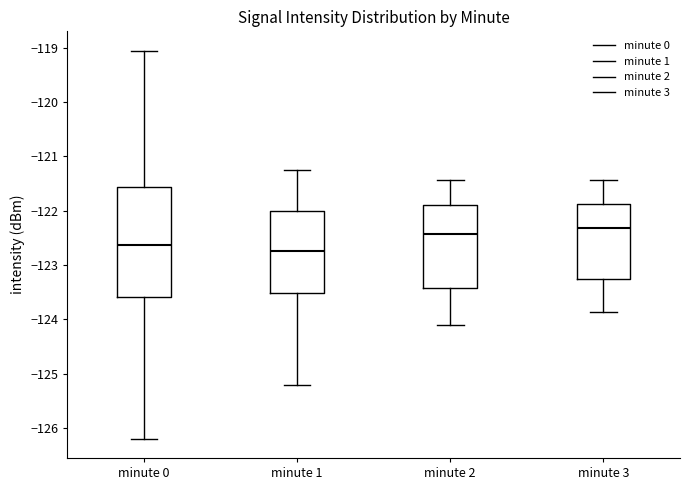

Where does the median line of the box for minute 0 sit on the y-axis? The values are not printed on the chart, so give them approximately, as read against the axis.

-122.6